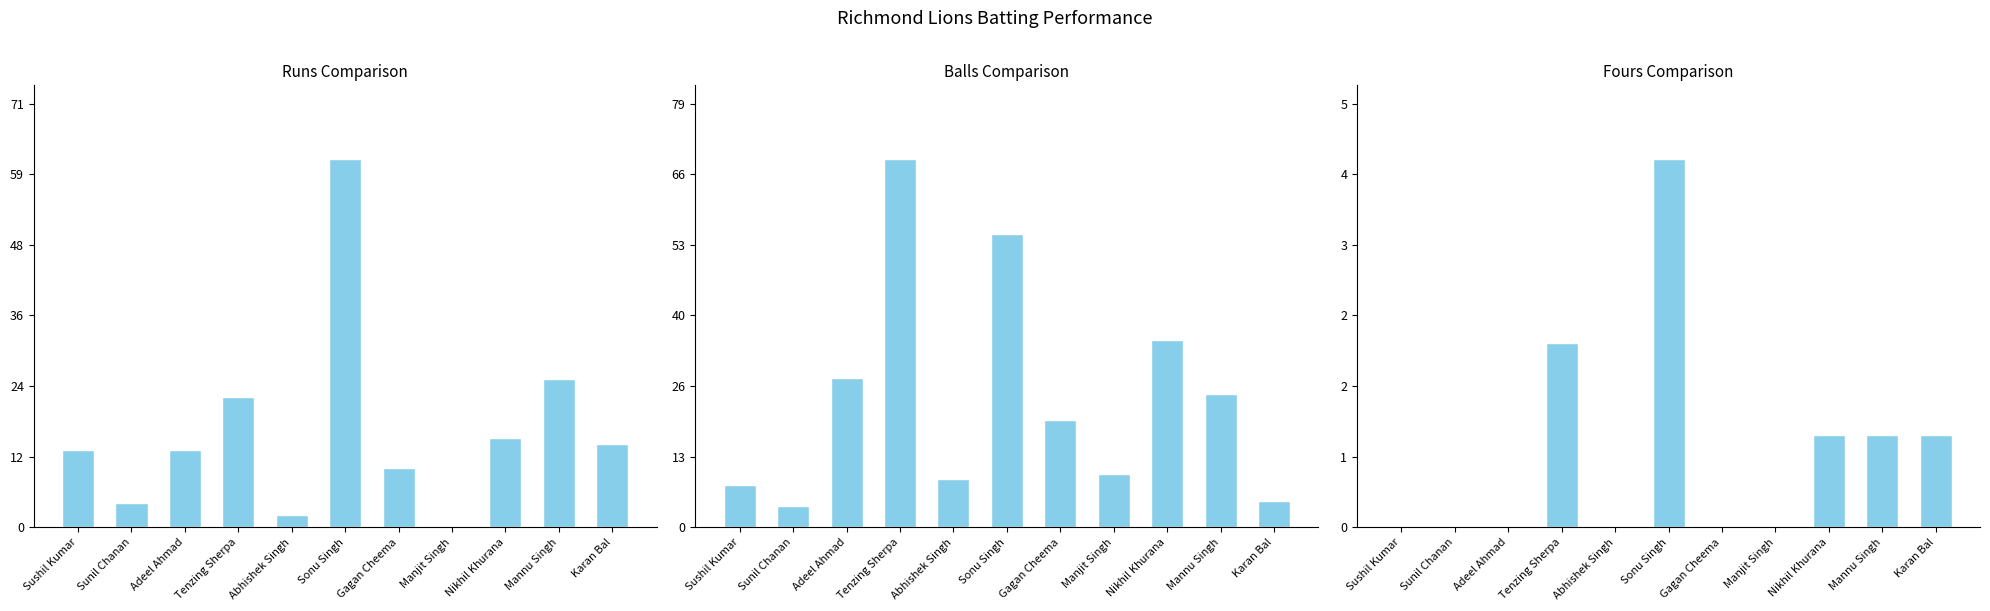

Reading left to right, extract all data points from this chart.

Runs: 13	4	13	22	2	62	10	0	15	25	14
Balls: 8	4	28	69	9	55	20	10	35	25	5
Fours: 0	0	0	2	0	4	0	0	1	1	1